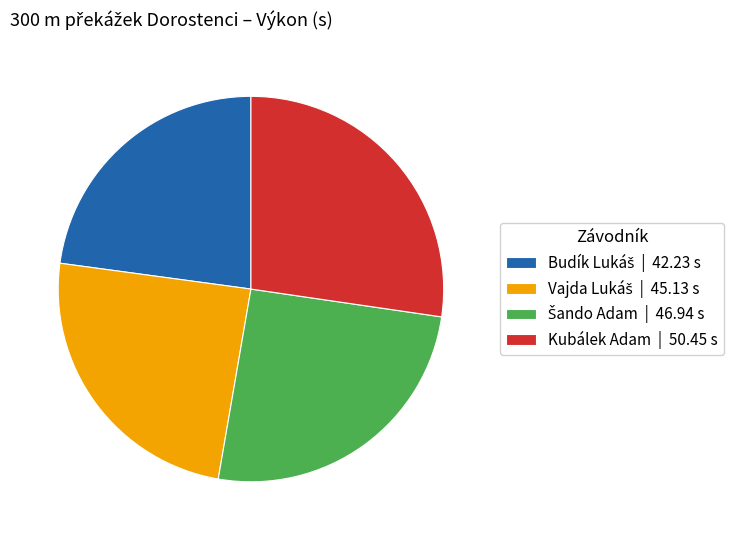

Is it true that Kubálek Adam | 50.45 s is 35% of the pie?

False